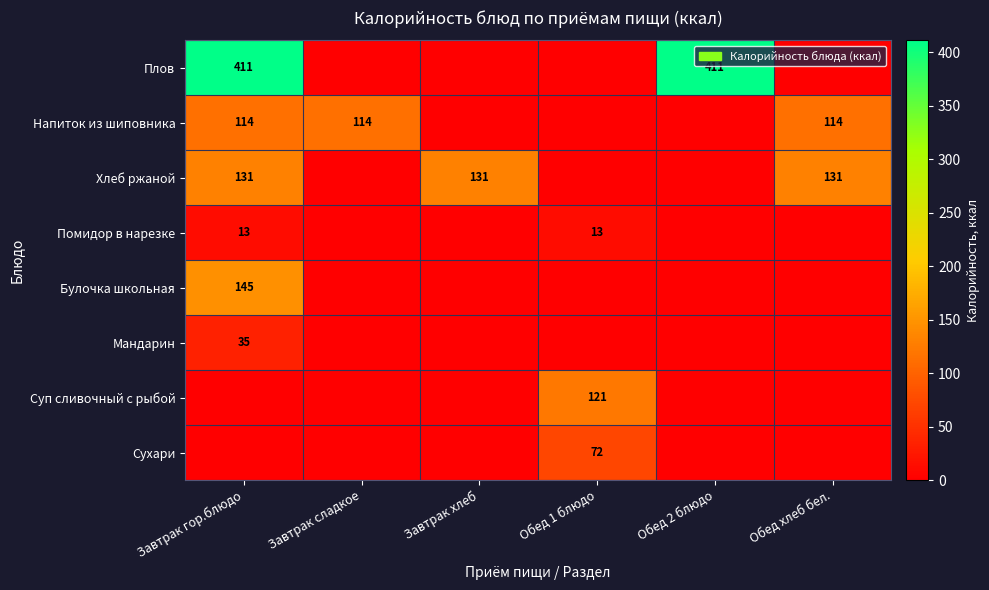

True or false: Плов has a value of 411 at Завтрак гор.блюдо.

True